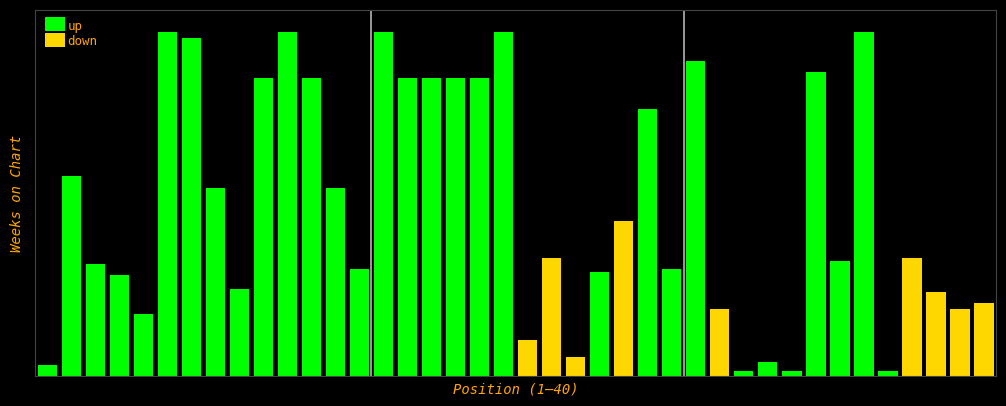

What is the maximum value for up?

122